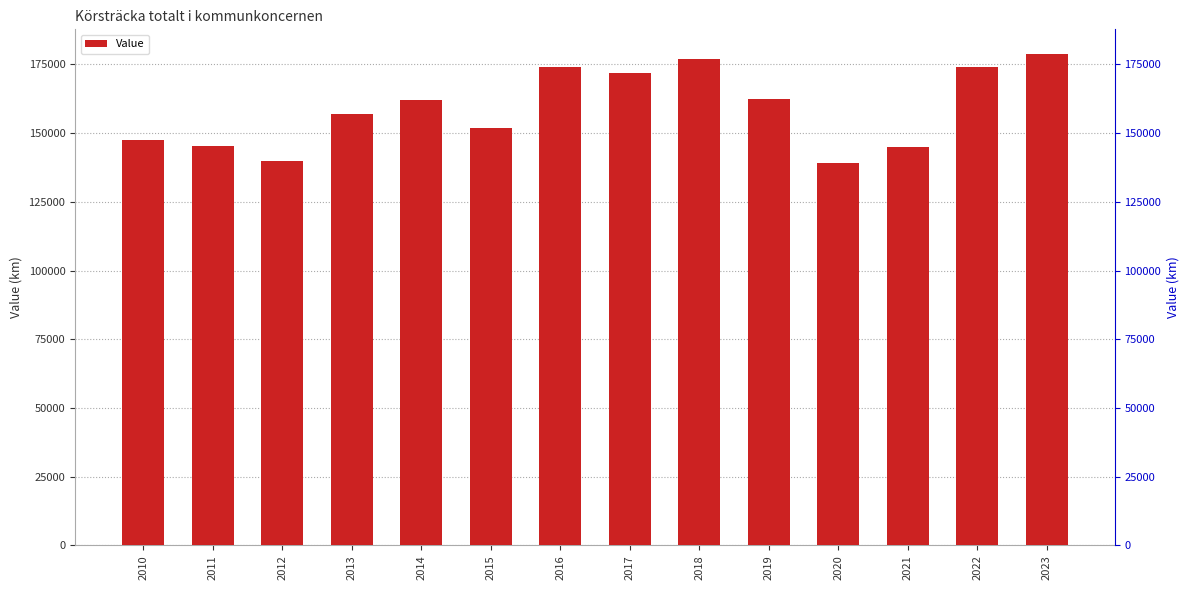

Does the chart contain any negative values?

No